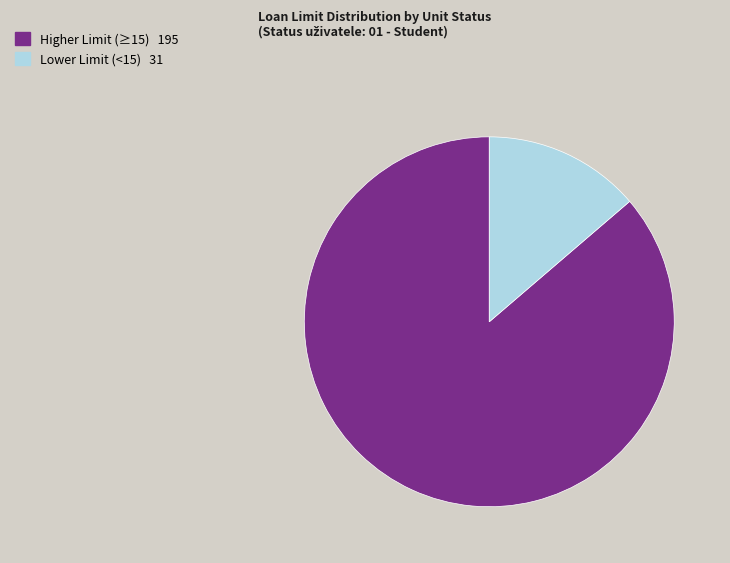

Does any single category account for the majority?

Yes